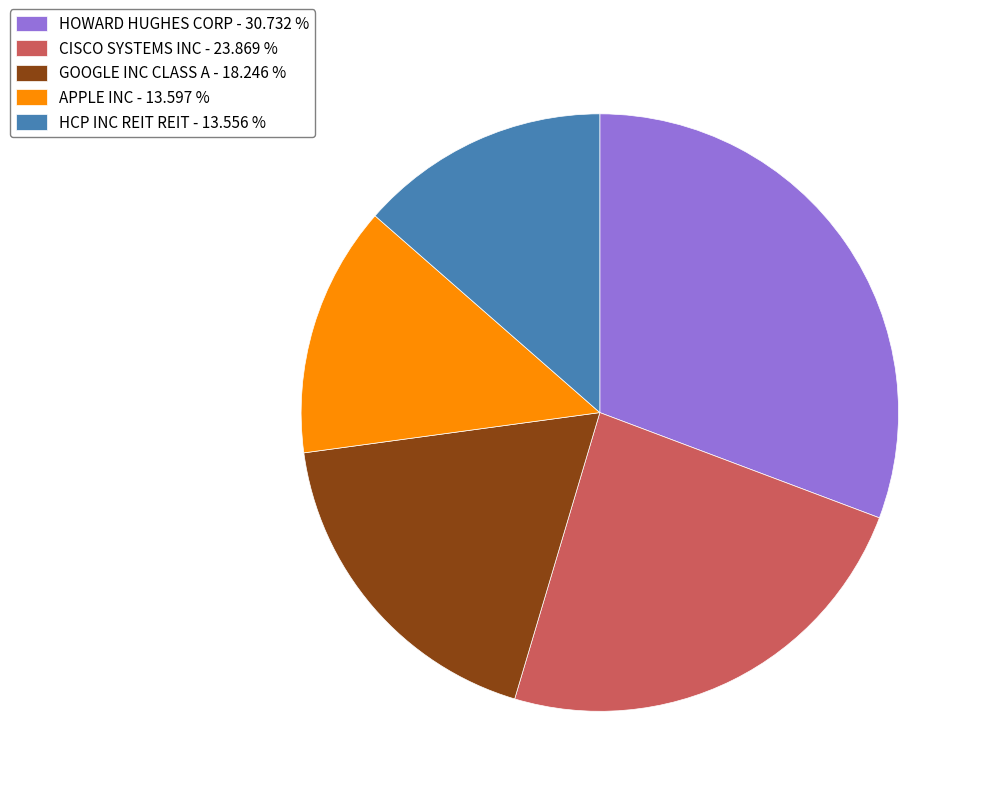

Is the sum of CISCO SYSTEMS INC - 23.869 % and APPLE INC - 13.597 % greater than half?

No